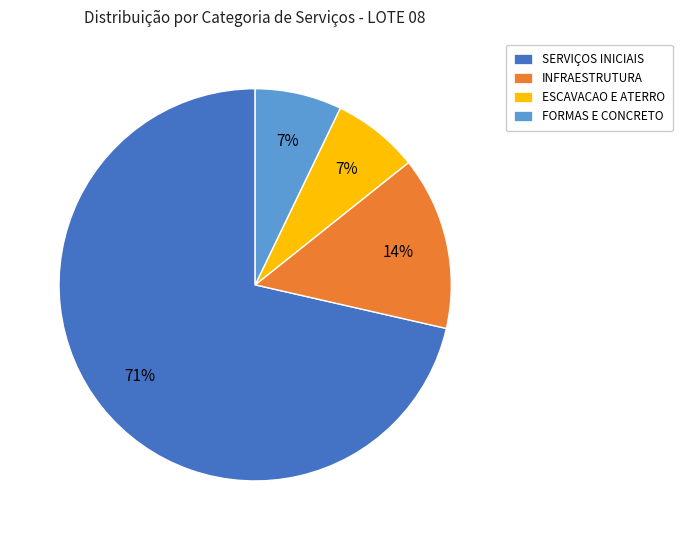

Does ESCAVACAO E ATERRO represent more than half of the total?

No